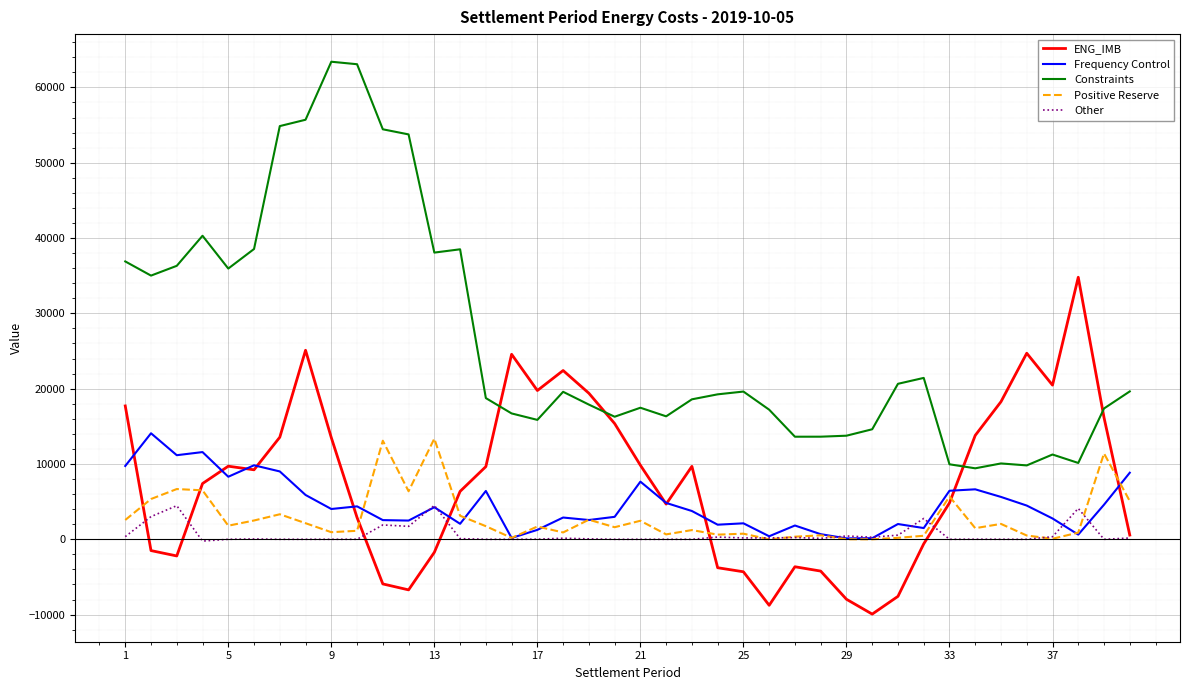

Which series has the largest total across all categories?

Constraints